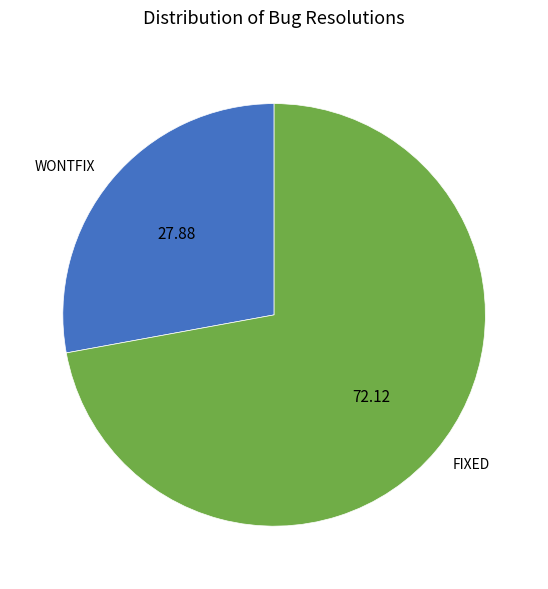

Combined, do WONTFIX and FIXED account for over 50%?

Yes